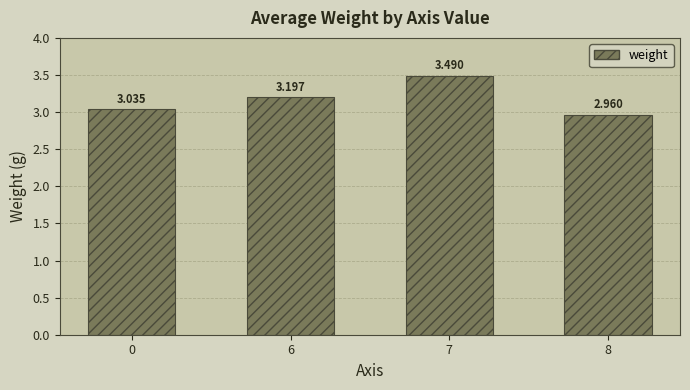

How many distinct data groups are displayed?

1